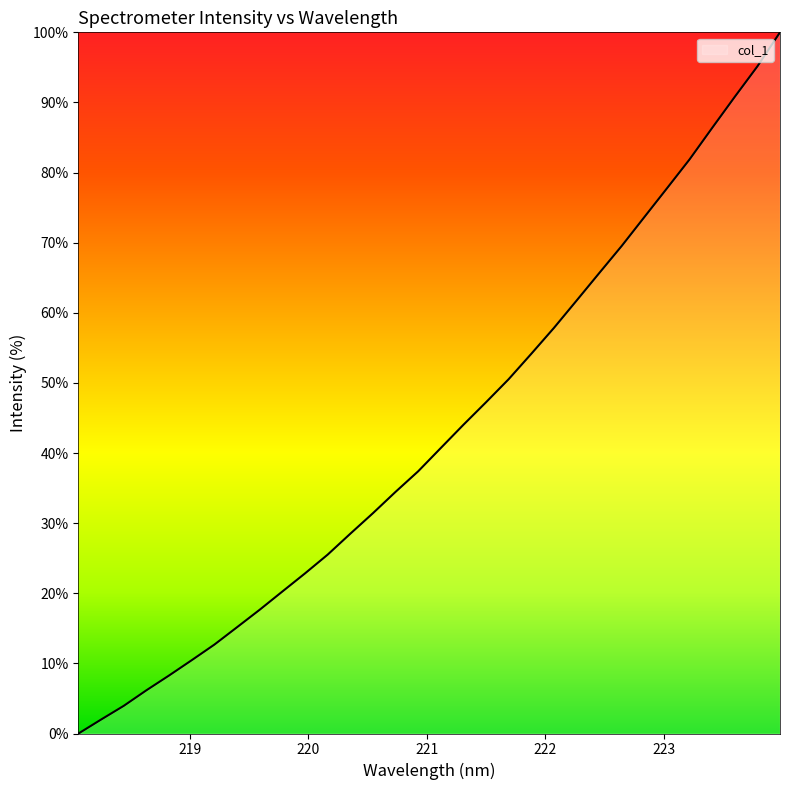

What is the difference between the maximum and minimum values?

100.0